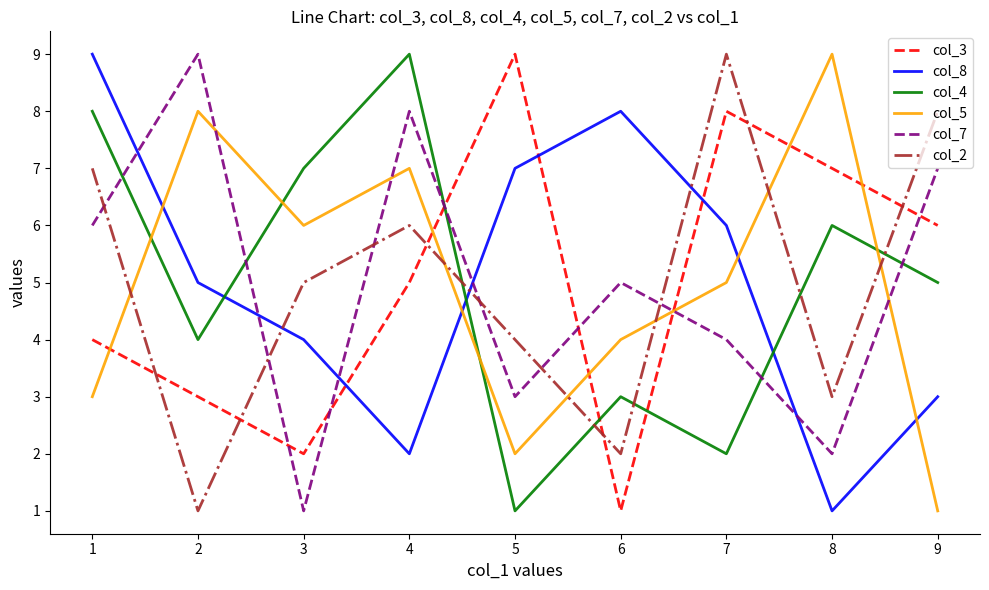

Reading left to right, list all the values displayed in this chart.

col_3: 4	3	2	5	9	1	8	7	6
col_8: 9	5	4	2	7	8	6	1	3
col_4: 8	4	7	9	1	3	2	6	5
col_5: 3	8	6	7	2	4	5	9	1
col_7: 6	9	1	8	3	5	4	2	7
col_2: 7	1	5	6	4	2	9	3	8